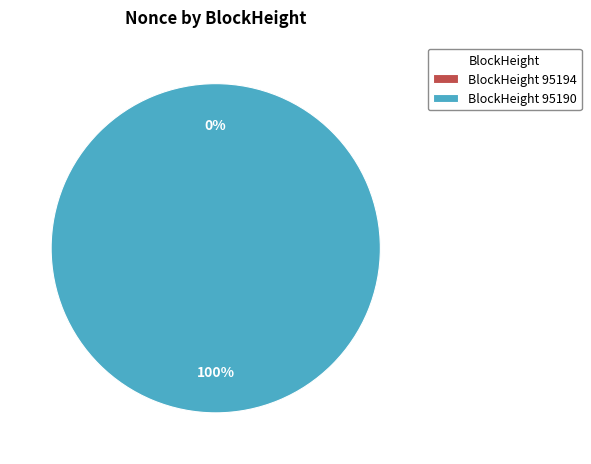

Count the number of slices in the pie.

2